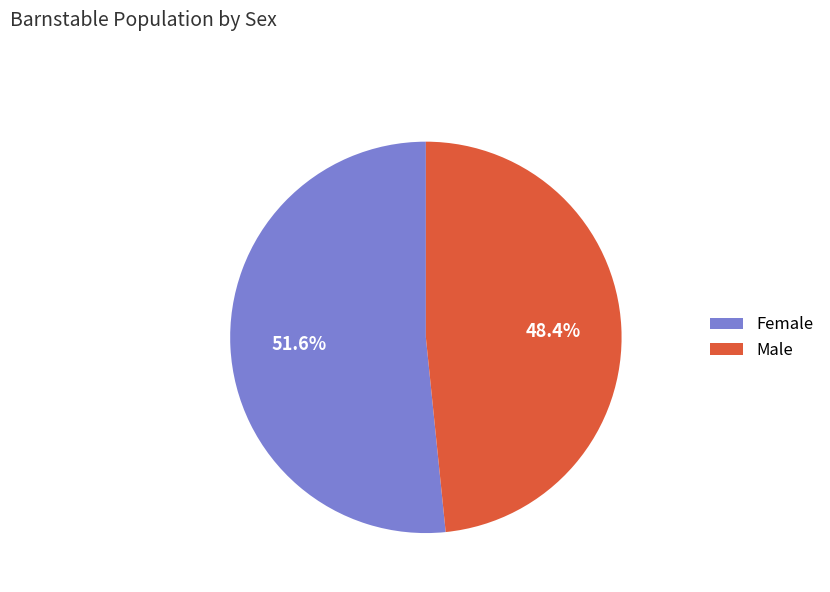

Between Female and Male, which is larger?

Female